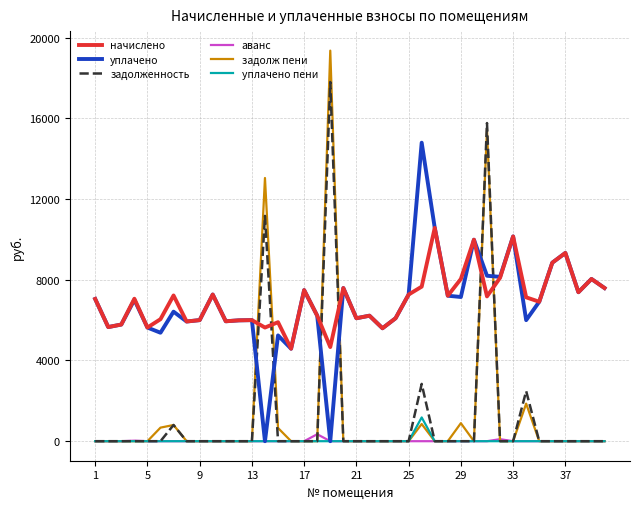

What is the lowest value of the начислено series?

4585.0